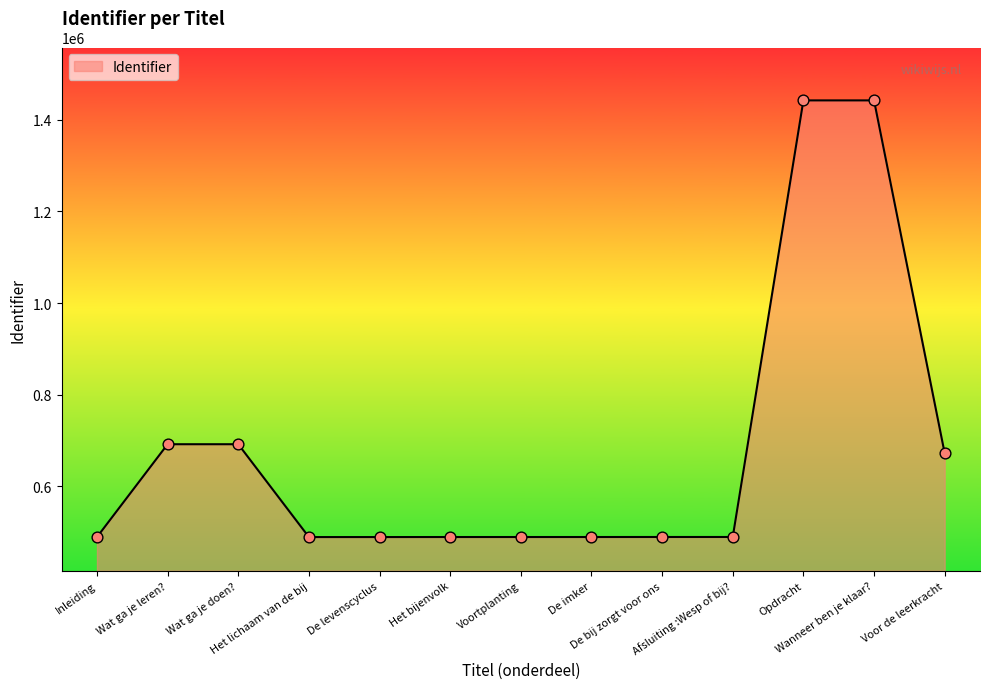

Between Opdracht and Wat ga je doen?, which is larger?

Opdracht